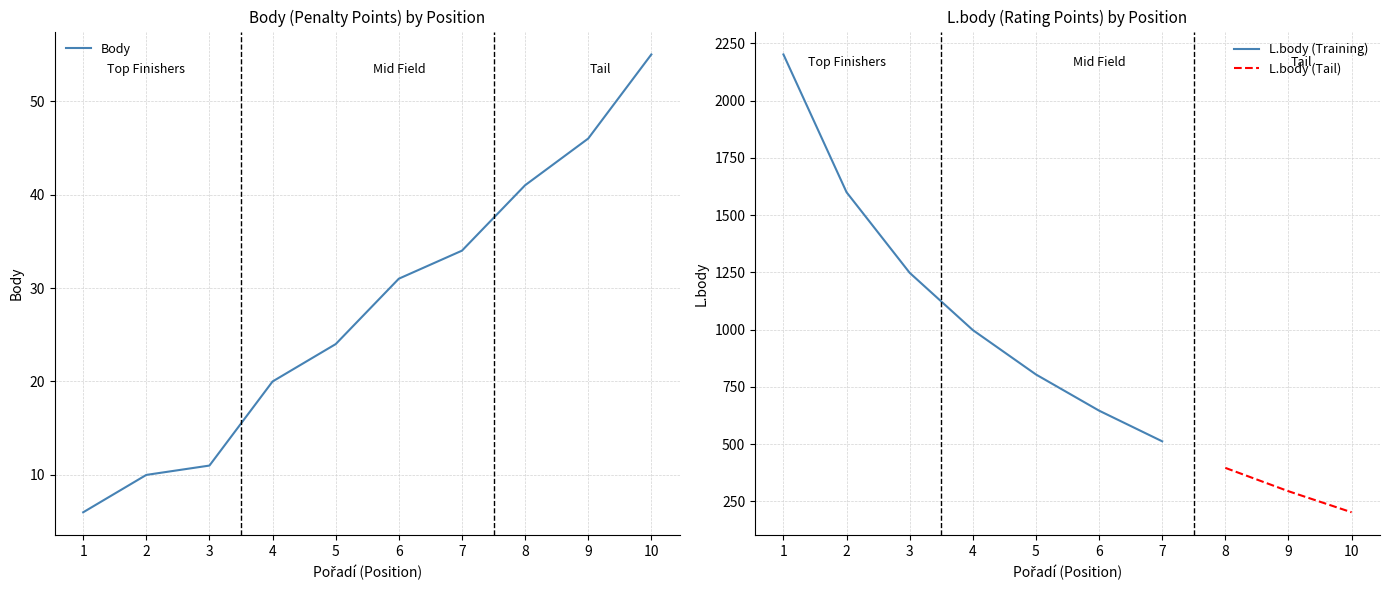

True or false: Body has a value of 55 at 10.

True